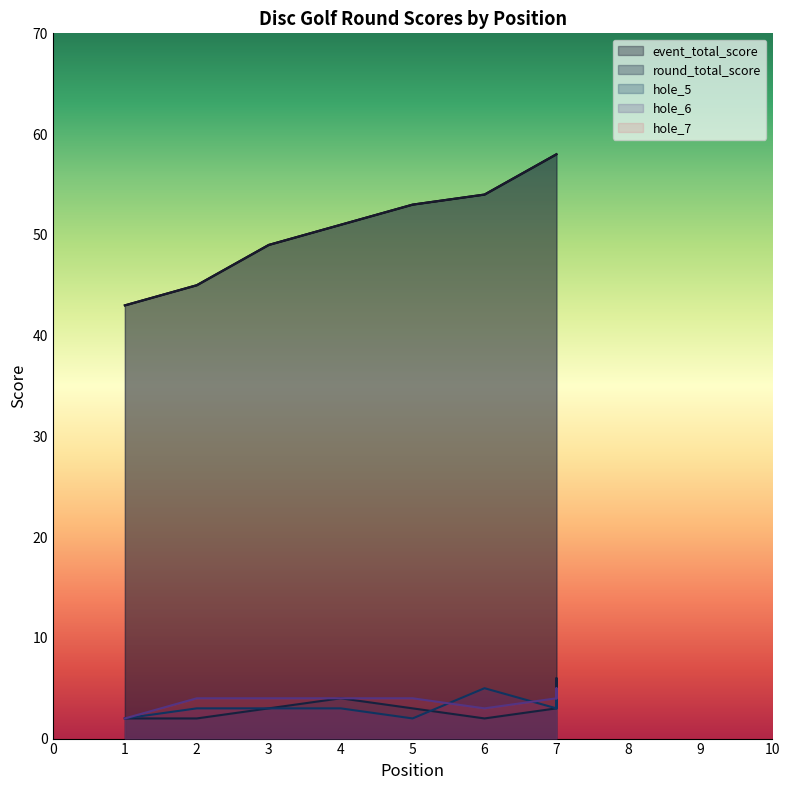

Where is the first local minimum for hole_6?

5